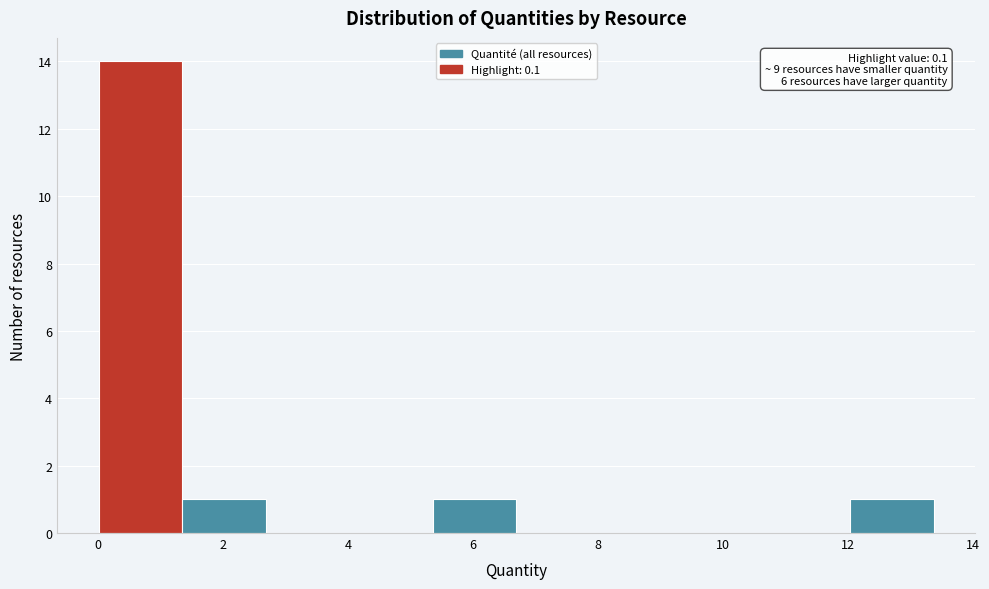

Over which range of the x-axis is the bar tallest?

0.0 to 1.4